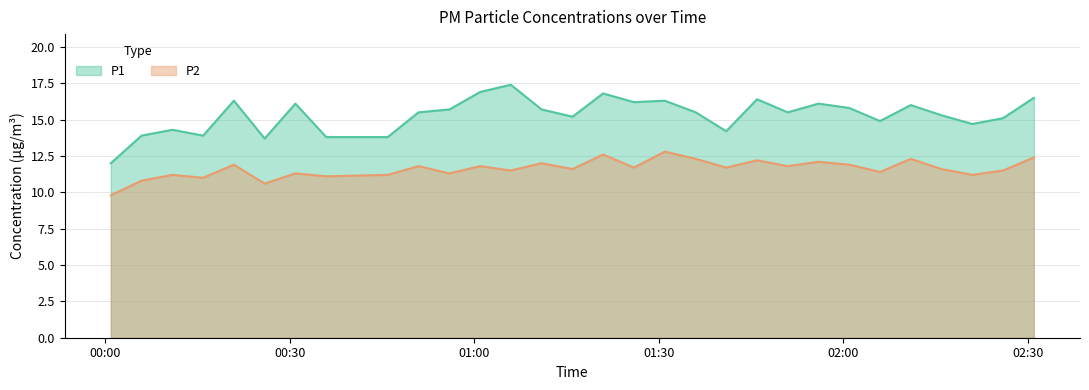

True or false: P1 and P2 cross at least once.

False